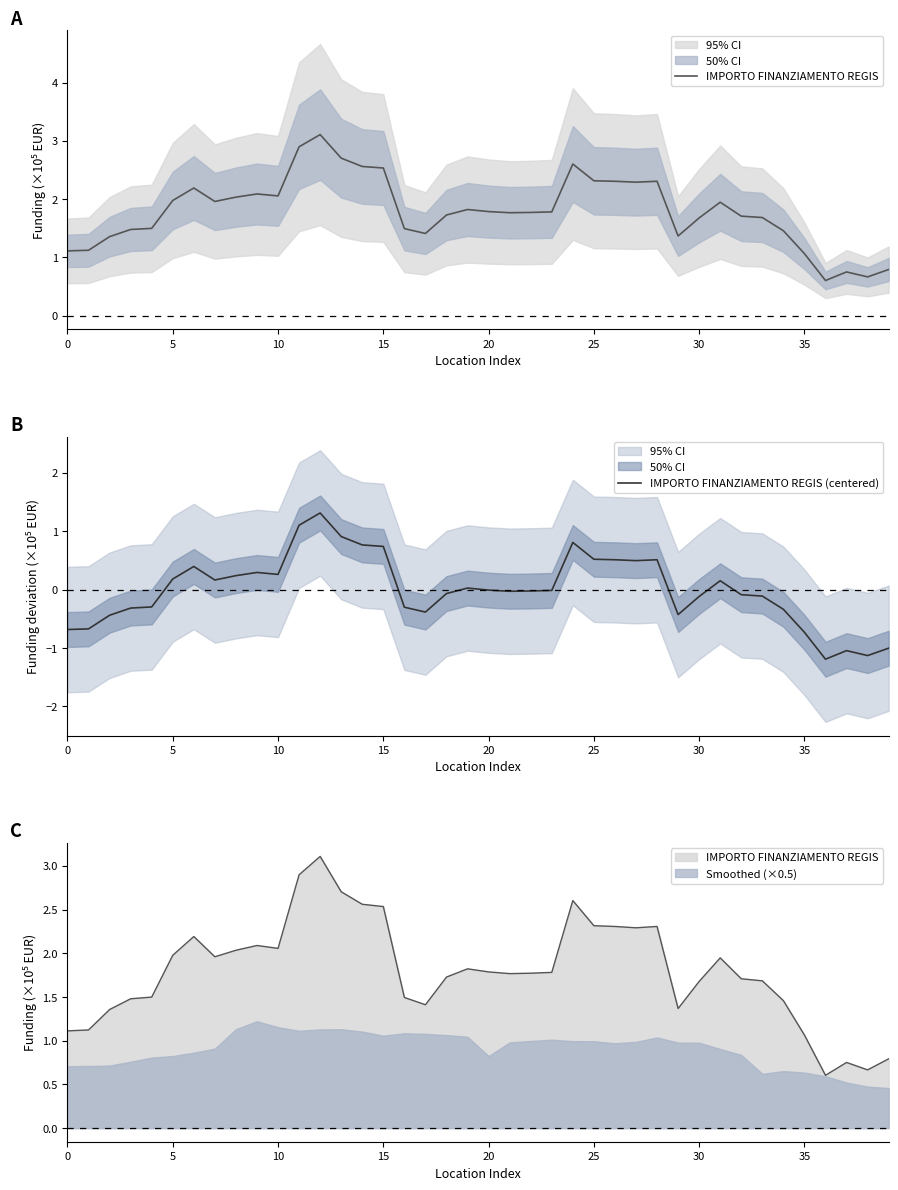

True or false: IMPORTO FINANZIAMENTO REGIS (centered) has more than 0 points higher than both neighbors.

True